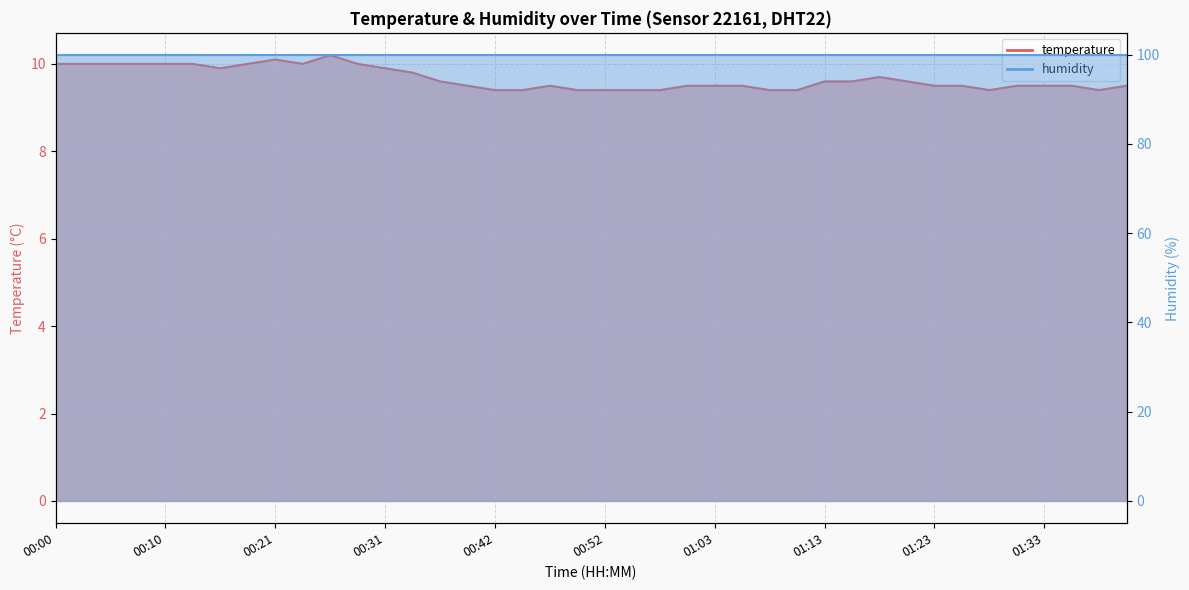

Which label corresponds to the smallest value in the chart?

00:42